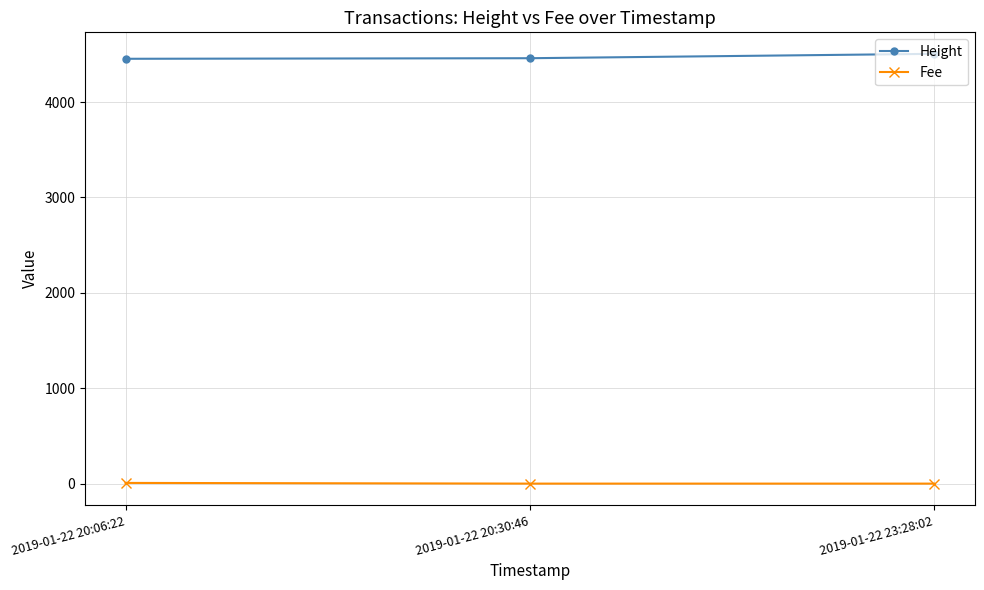

What is the maximum value shown in the chart?

4505.0